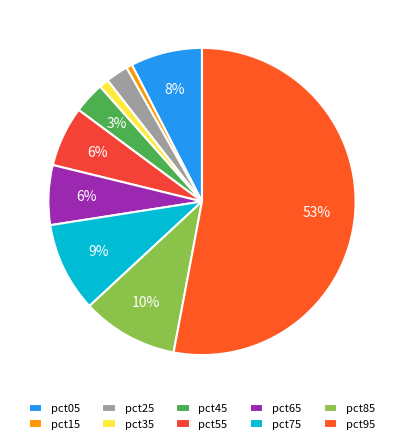

Which has a higher value, pct85 or pct45?

pct85